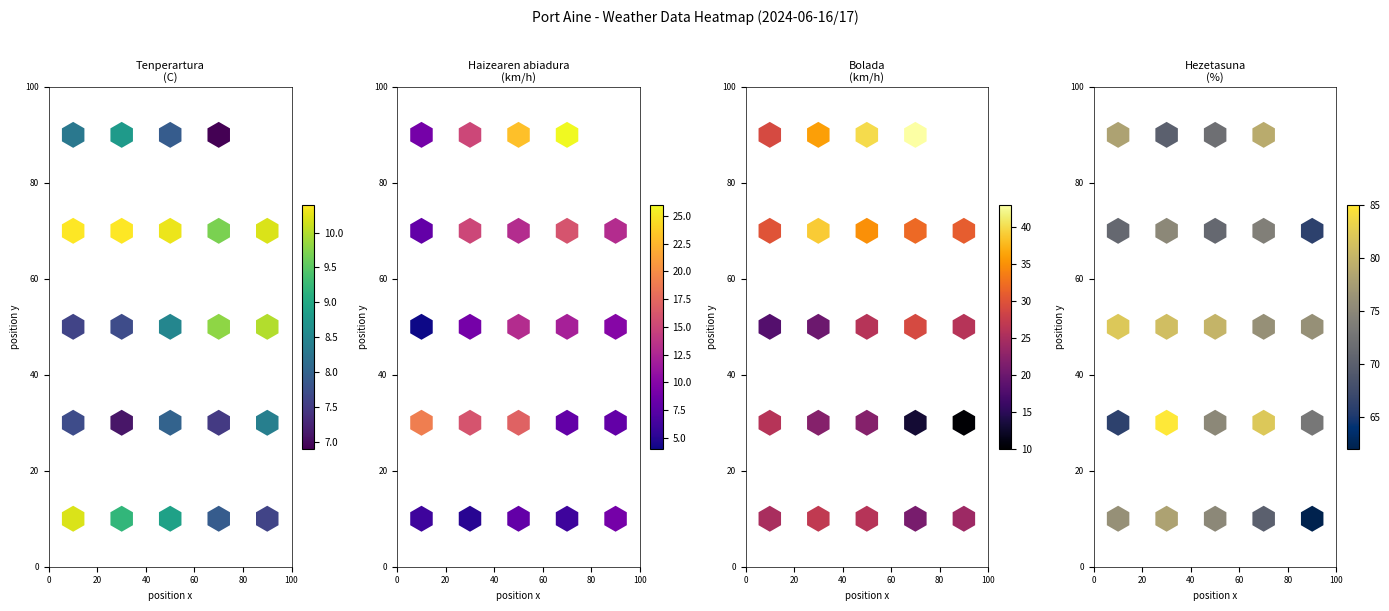

The Bolada (km/h) series shows 28 at 14. True or false?

False